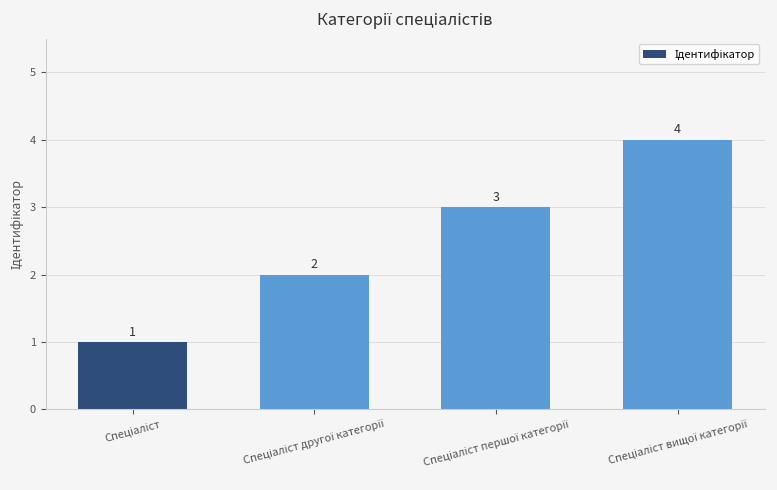

What is the value of the 1st bar from the left?

1